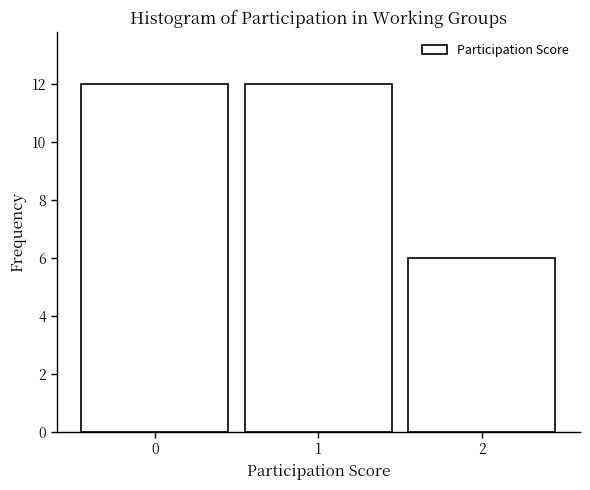

Reading left to right, transcribe this chart: for each bar, give the range it covers on the x-axis and its height. The values are not printed on the chart, so give them approximately, as read against the axis.

-0.5 to 0.5: 12
0.5 to 1.5: 12
1.5 to 2.5: 6